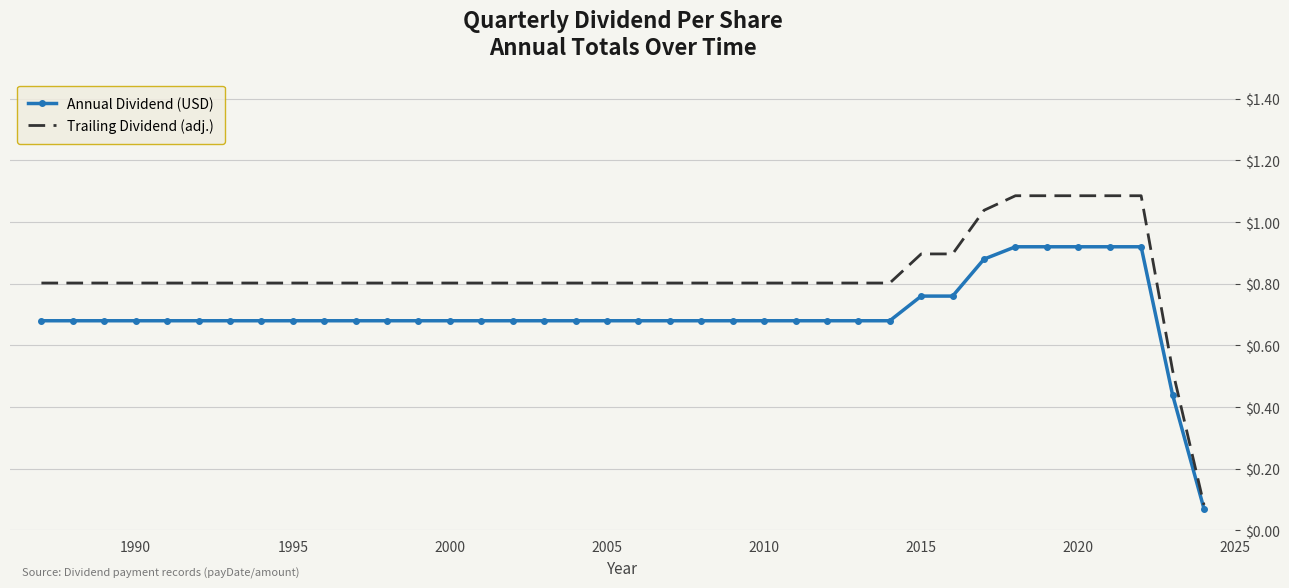

Which series has the widest spread of values?

Trailing Dividend (adj.)